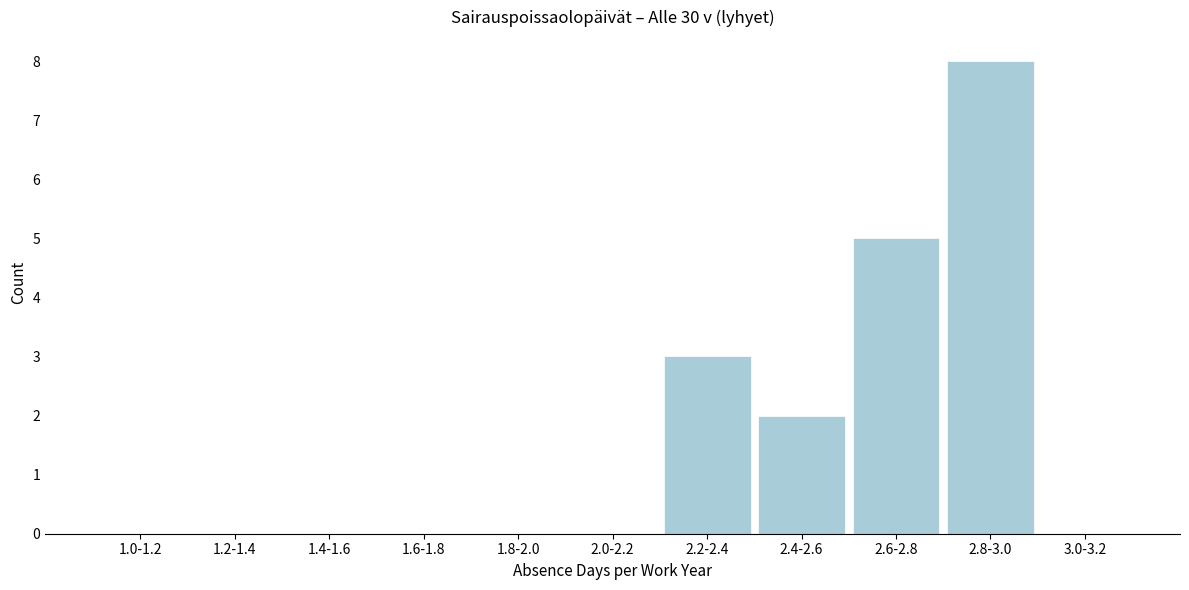

Reading left to right, transcribe all the data shown in this chart.

1.0-1.2=0	1.2-1.4=0	1.4-1.6=0	1.6-1.8=0	1.8-2.0=0	2.0-2.2=0	2.2-2.4=3	2.4-2.6=2	2.6-2.8=5	2.8-3.0=8	3.0-3.2=0